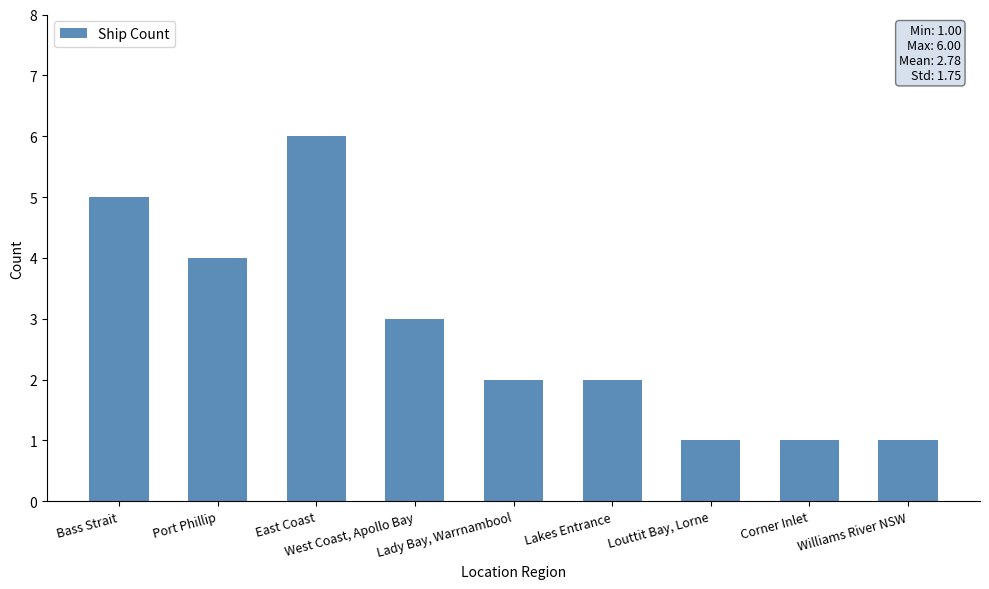

Is it true that the value at Corner Inlet is 1?

True